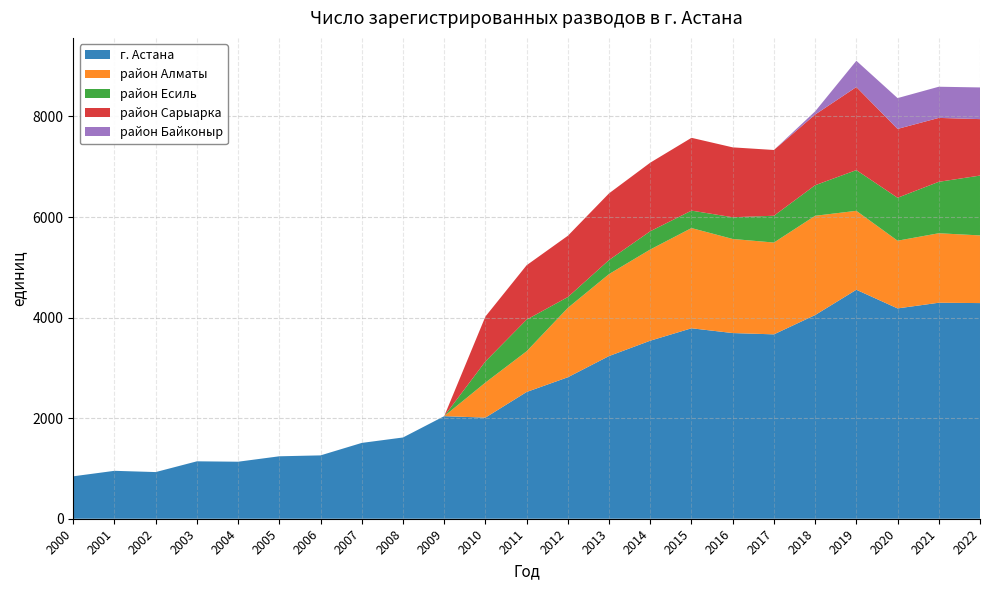

Reading right to left, what are all the values shown in this chart?

г. Астана: 2022=4289	2021=4296	2020=4183	2019=4554	2018=4051	2017=3667	2016=3693	2015=3788	2014=3541	2013=3236	2012=2814	2011=2521	2010=2011	2009=2040	2008=1616	2007=1508	2006=1260	2005=1242	2004=1134	2003=1142	2002=928	2001=953	2000=844
район Алматы: 2022=1346	2021=1382	2020=1347	2019=1570	2018=1974	2017=1826	2016=1871	2015=1993	2014=1814	2013=1630	2012=1380	2011=810	2010=697	2009=0	2008=0	2007=0	2006=0	2005=0	2004=0	2003=0	2002=0	2001=0	2000=0
район Есиль: 2022=1190	2021=1023	2020=854	2019=810	2018=608	2017=533	2016=432	2015=347	2014=363	2013=280	2012=215	2011=629	2010=421	2009=0	2008=0	2007=0	2006=0	2005=0	2004=0	2003=0	2002=0	2001=0	2000=0
район Сарыарка: 2022=1123	2021=1271	2020=1369	2019=1652	2018=1406	2017=1308	2016=1390	2015=1448	2014=1364	2013=1326	2012=1219	2011=1082	2010=893	2009=0	2008=0	2007=0	2006=0	2005=0	2004=0	2003=0	2002=0	2001=0	2000=0
район Байконыр: 2022=630	2021=620	2020=613	2019=522	2018=63	2017=0	2016=0	2015=0	2014=0	2013=0	2012=0	2011=0	2010=0	2009=0	2008=0	2007=0	2006=0	2005=0	2004=0	2003=0	2002=0	2001=0	2000=0